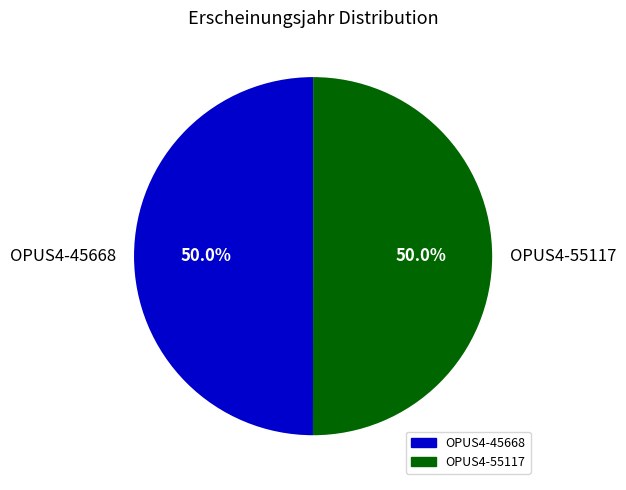

Approximately how many times larger is the value at OPUS4-45668 compared to OPUS4-55117?

1.0